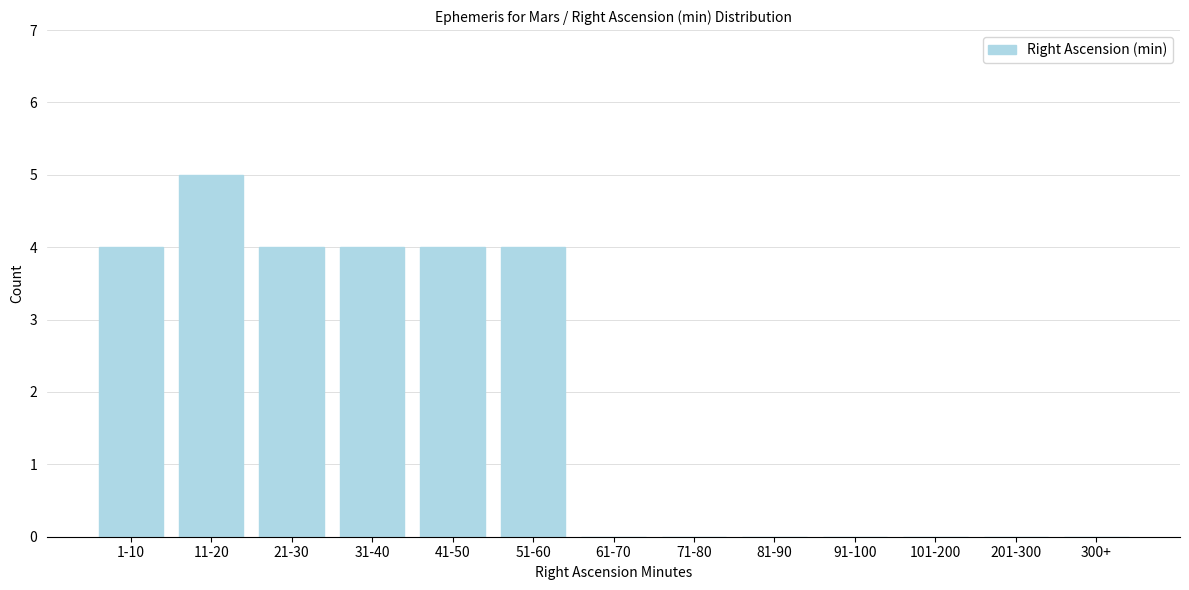

Reading left to right, transcribe all the data shown in this chart.

1-10=4	11-20=5	21-30=4	31-40=4	41-50=4	51-60=4	61-70=0	71-80=0	81-90=0	91-100=0	101-200=0	201-300=0	300+=0